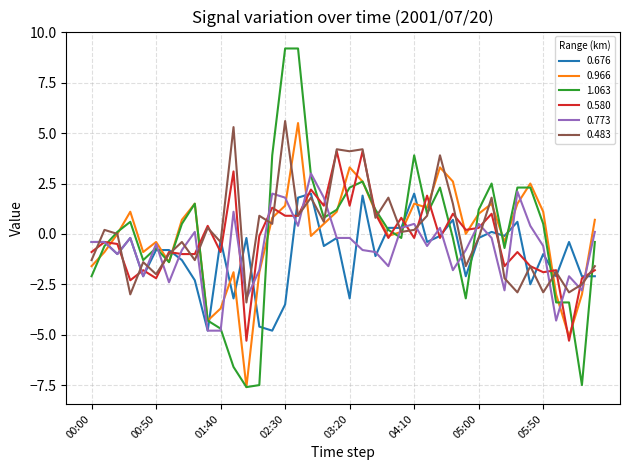

How many values in the 1.063 series exceed 0?

22